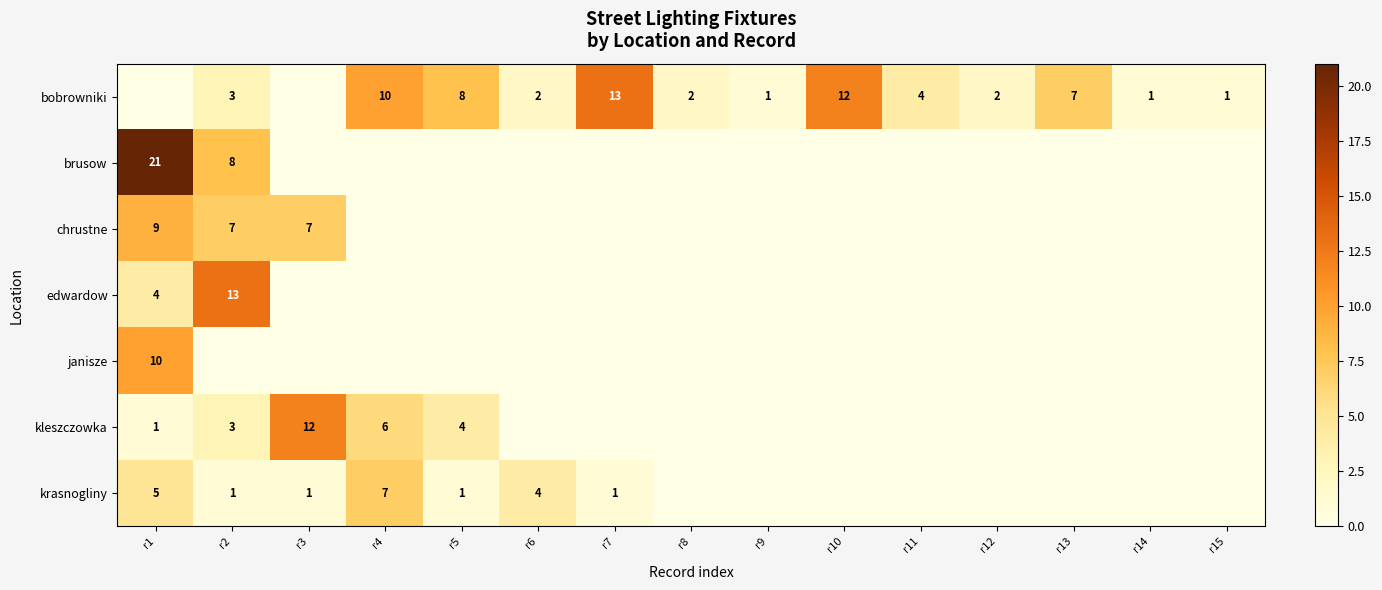

What is the maximum value shown in the chart?

21